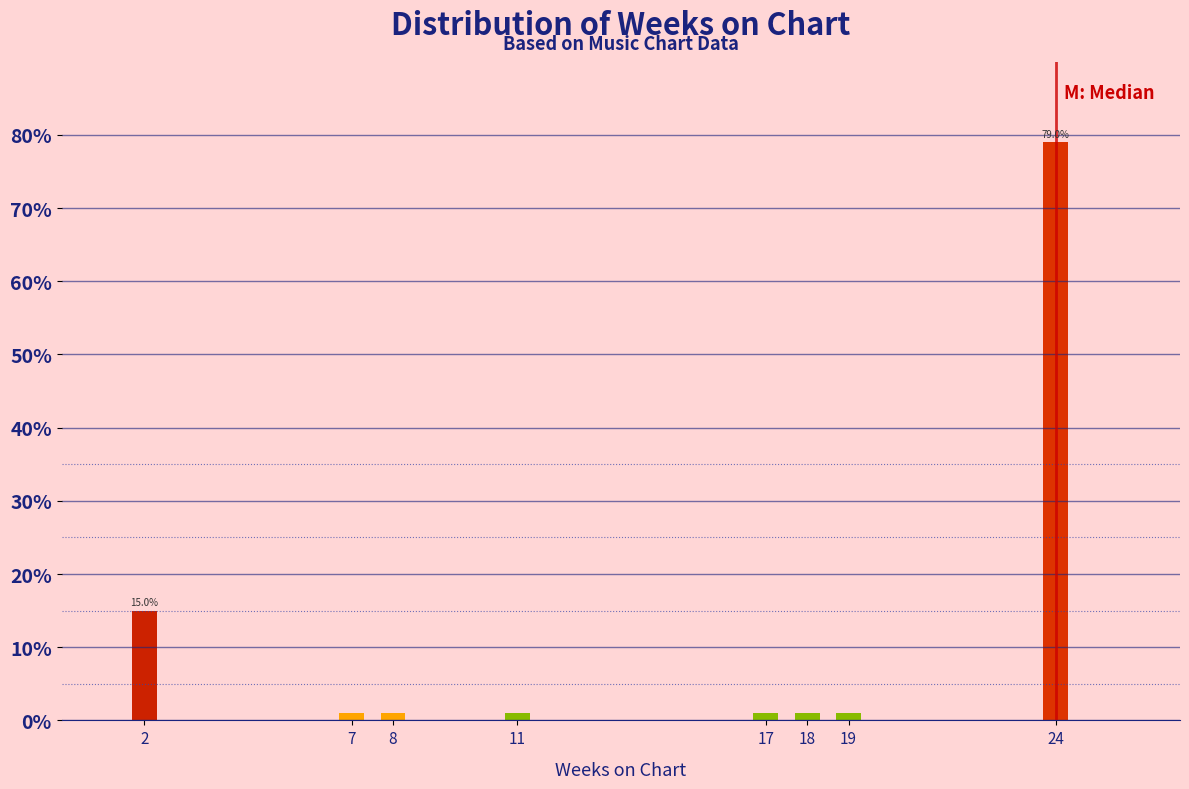

Reading left to right, list all the values displayed in this chart.

15	1	1	1	1	1	1	79